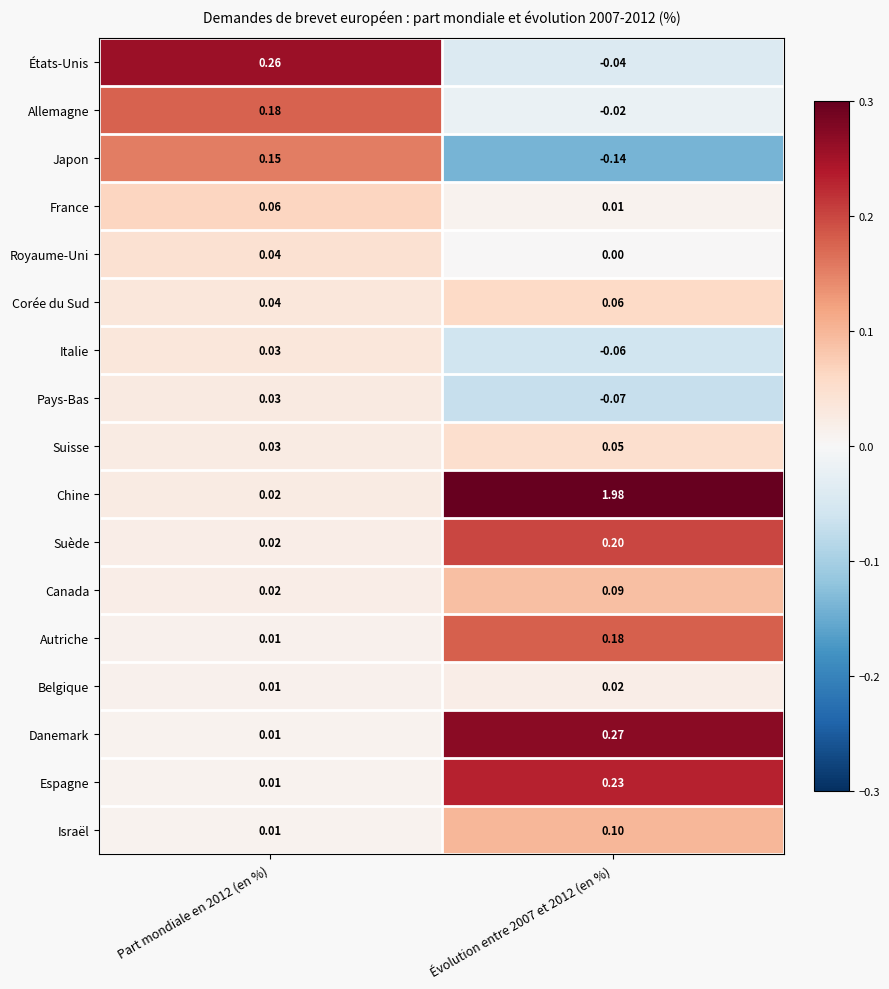

Which series has the largest total across all categories?

Chine